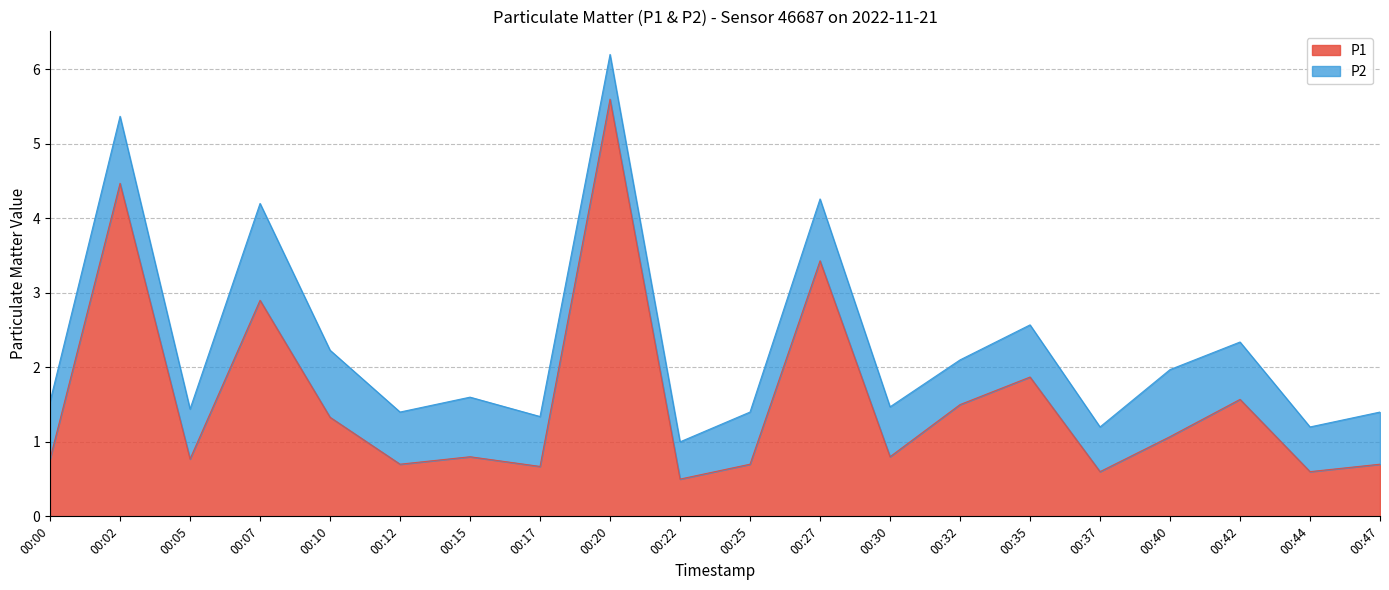

What is the sum of the values at 00:10 and 00:37?

1.9